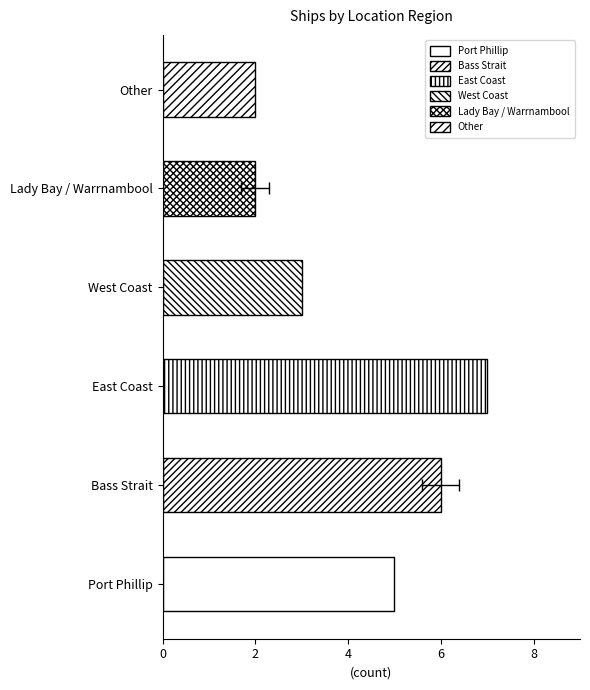

At which category does the chart reach its minimum across all series?

Lady Bay / Warrnambool